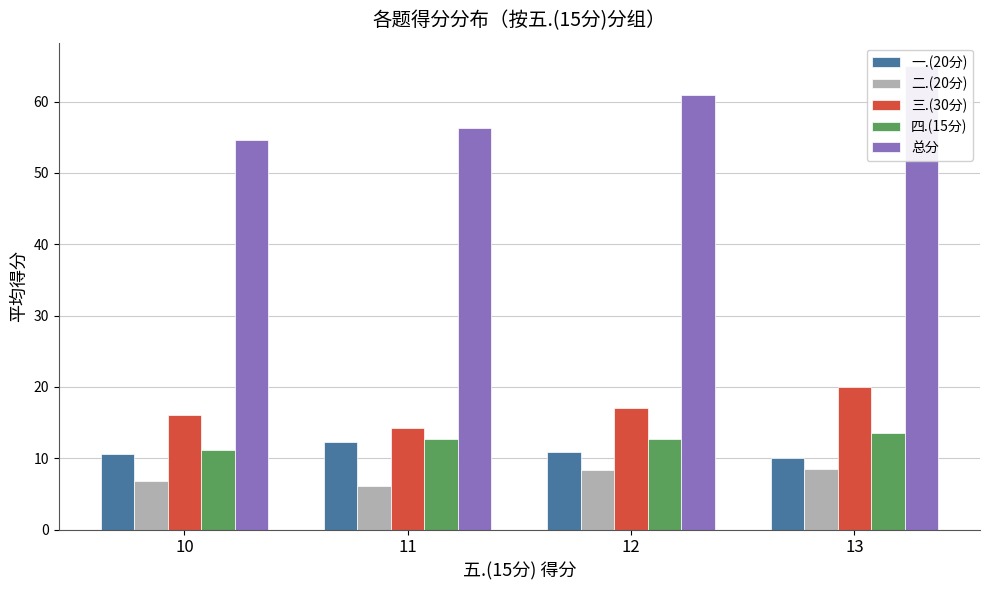

What are all the series names shown in the legend?

一.(20分), 二.(20分), 三.(30分), 四.(15分), 总分